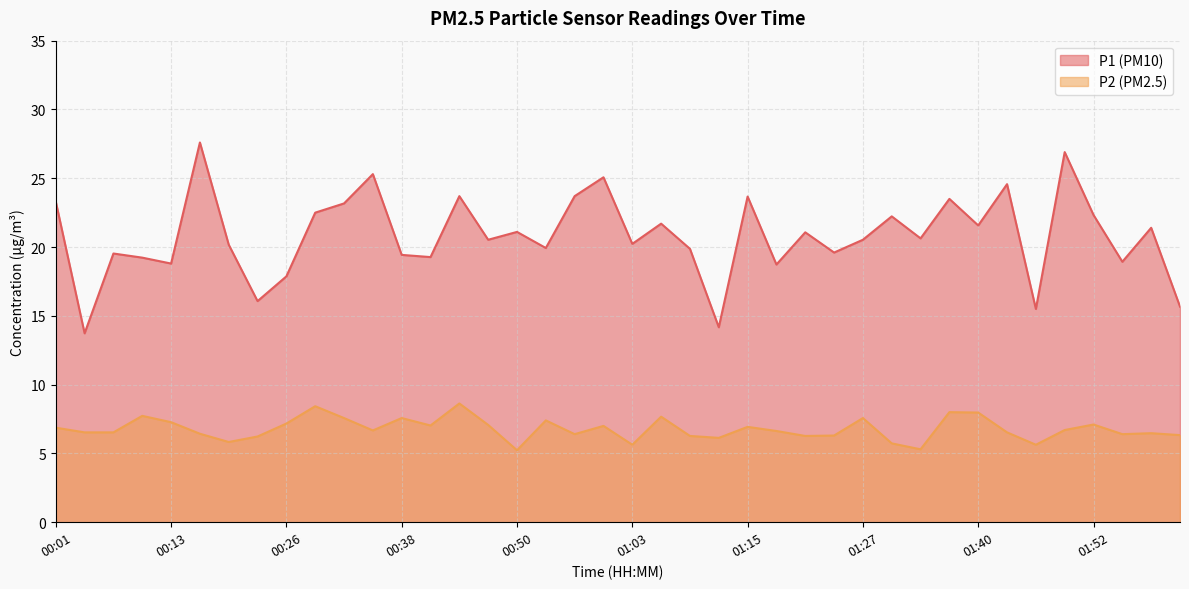

True or false: P1 and P2 cross at least once.

False